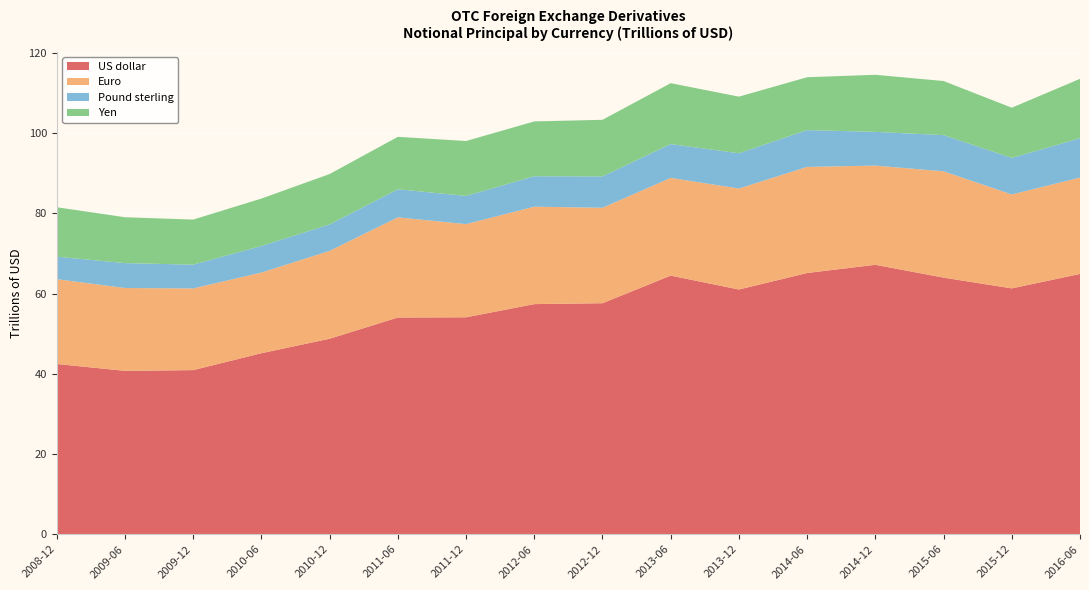

Reading left to right, transcribe all the data shown in this chart.

US dollar: 42.5	40.7	40.9	45.1	48.7	54.0	54.1	57.4	57.6	64.5	61.0	65.1	67.2	64.0	61.3	64.9
Euro: 21.1	20.7	20.4	20.1	21.9	25.0	23.2	24.3	23.8	24.4	25.2	26.4	24.7	26.5	23.4	24.0
Pound sterling: 5.6	6.2	5.9	6.6	6.6	7.0	7.0	7.6	7.8	8.4	8.8	9.2	8.4	9.0	9.1	9.8
Yen: 12.3	11.4	11.2	11.8	12.6	13.1	13.7	13.7	14.1	15.2	14.1	13.2	14.2	13.5	12.5	14.8